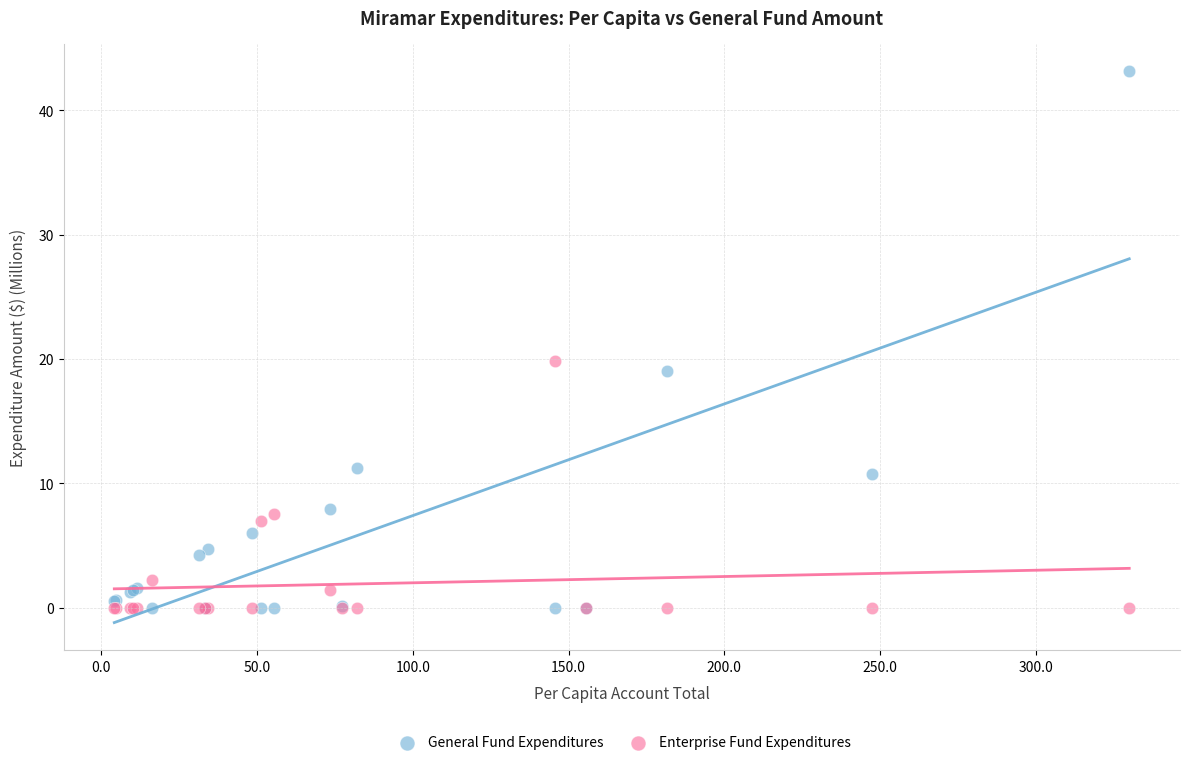

In the General Fund Expenditures series, what Y value is closest to 21?

19.0